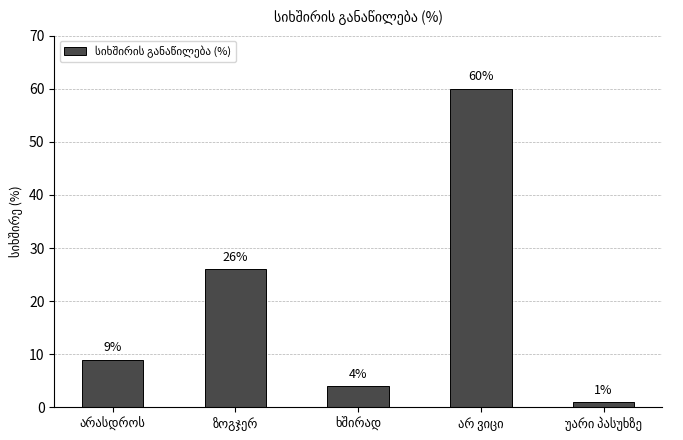

What is the average value?

20